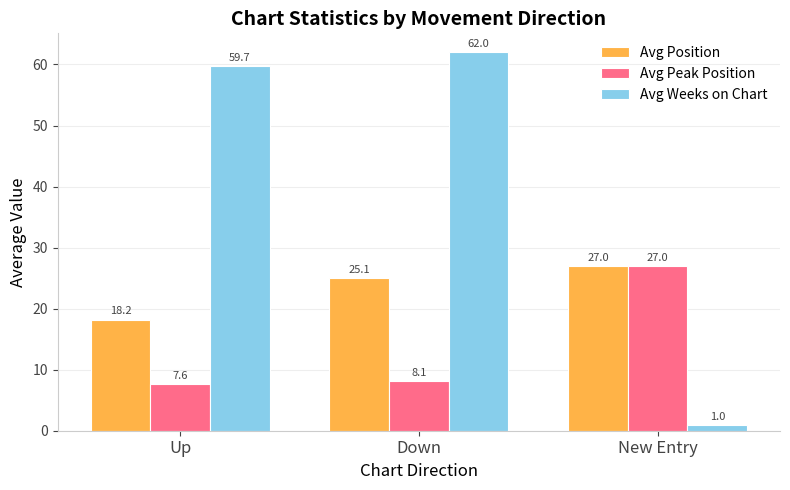

Reading left to right, transcribe all the data shown in this chart.

Avg Position: Up=18.2	Down=25.1	New Entry=27.0
Avg Peak Position: Up=7.6	Down=8.1	New Entry=27.0
Avg Weeks on Chart: Up=59.7	Down=62.0	New Entry=1.0